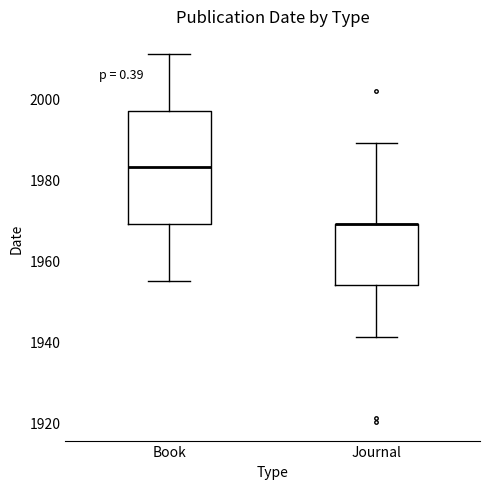

Reading left to right, read every box against the y-axis: the position of its median line, the range the box covers, and the ends of its whiskers. The values are not printed on the chart, so give them approximately, as read against the axis.

Book: median 1984, box 1970 to 1998, whiskers 1956 to 2012
Journal: median 1970 (drawn on the box's upper edge), box 1954 to 1970, whiskers 1942 to 1990